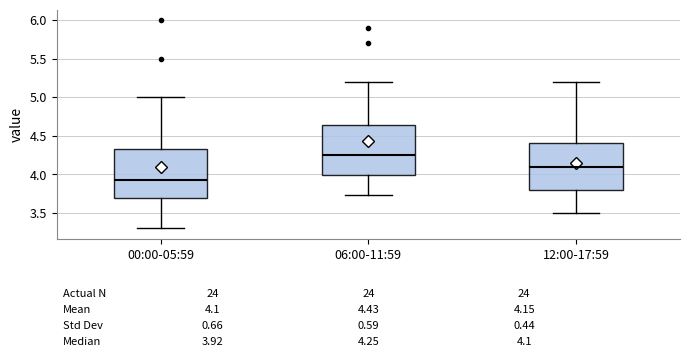

Which box has the highest median line?

06:00-11:59